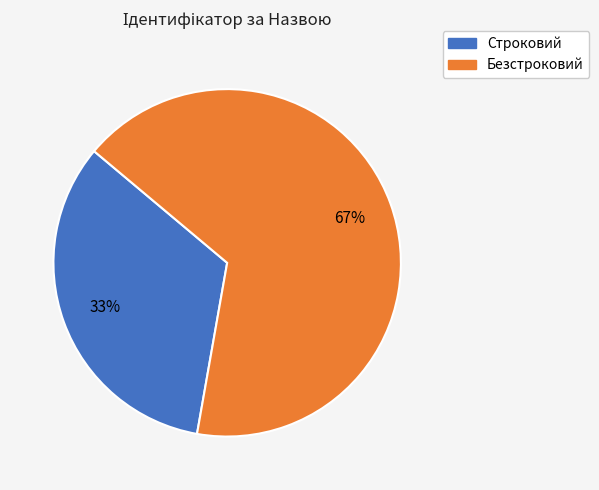

Do Строковий and Безстроковий together represent more than half of the pie?

Yes